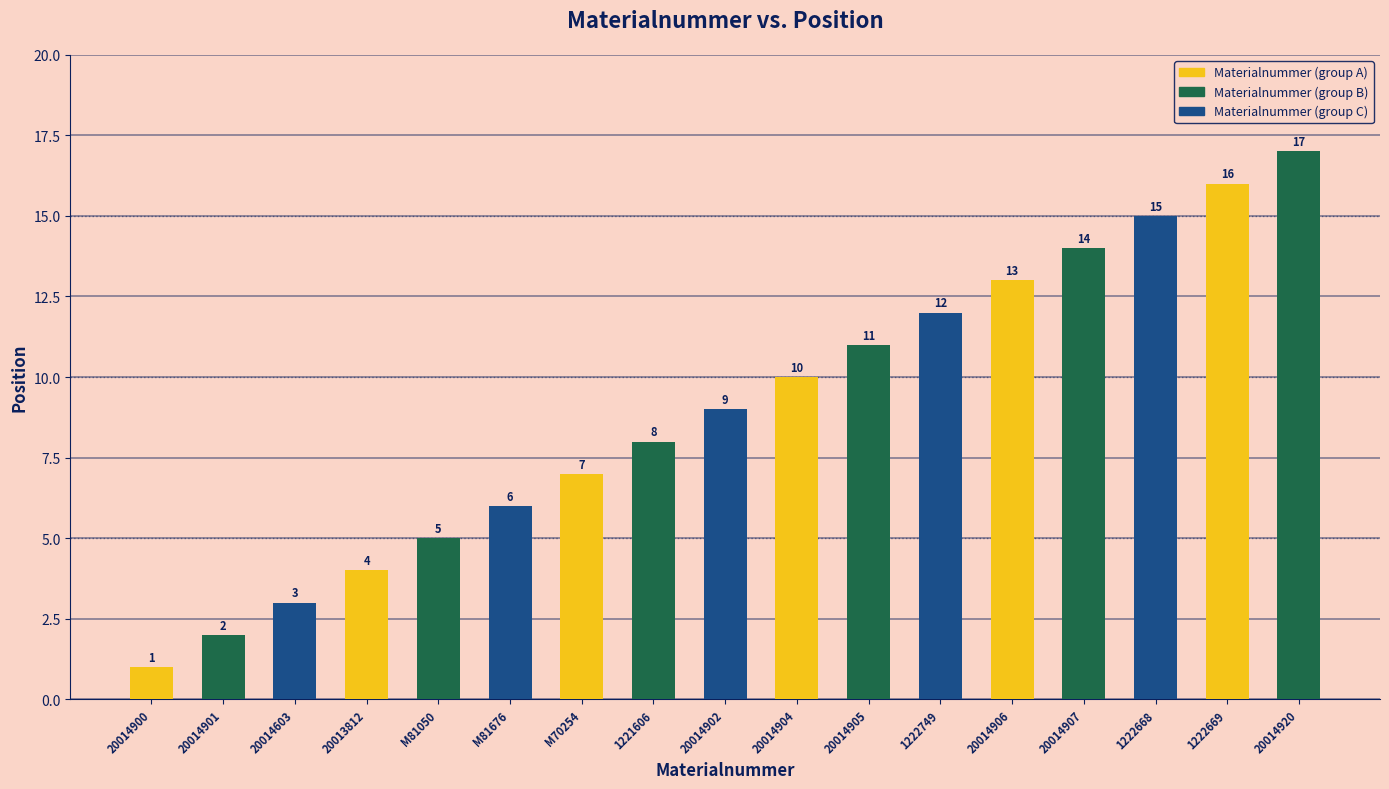

Between M81676 and 20014920, which is larger?

20014920